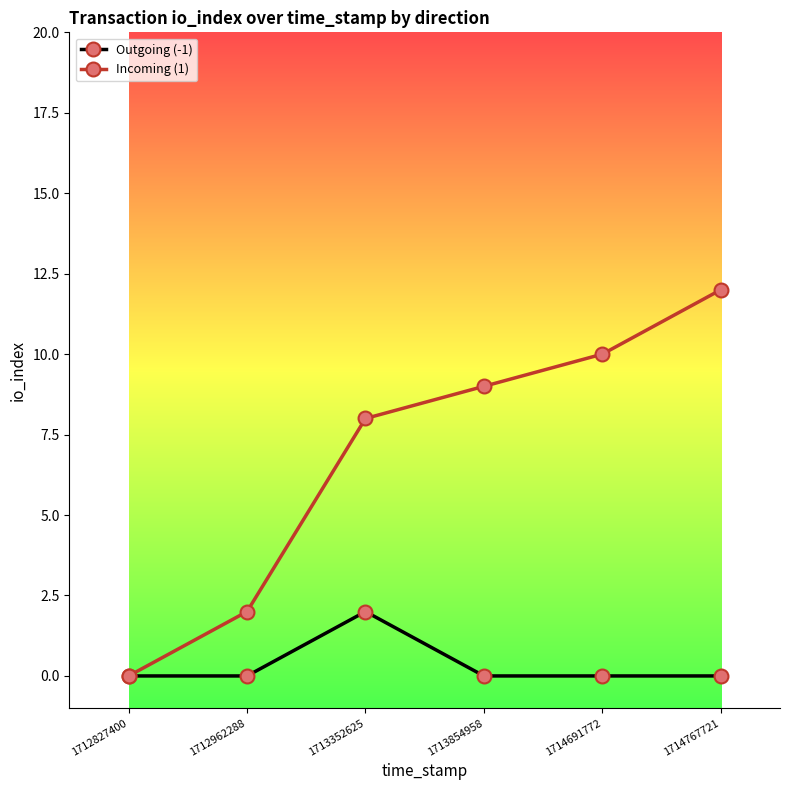

Reading right to left, transcribe all the data shown in this chart.

Outgoing (-1): 1714767721=0	1714691772=0	1713854958=0	1713352625=2	1712962288=0	1712827400=0
Incoming (1): 1714767721=12	1714691772=10	1713854958=9	1713352625=8	1712962288=2	1712827400=0